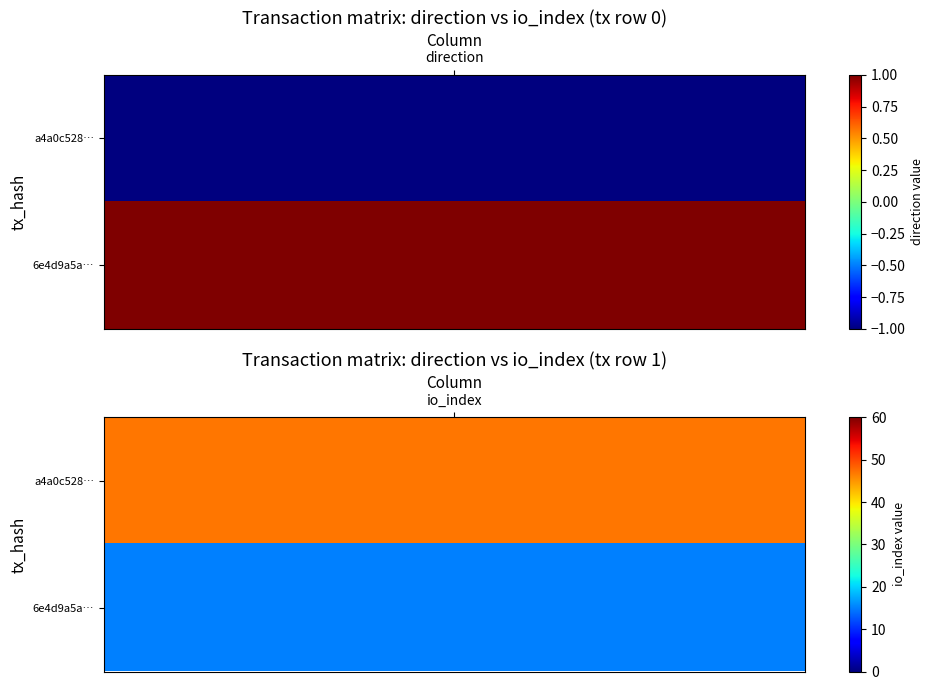

Rank the series by their maximum value, from lowest to highest.

6e4d9a5a6c365bb8dbbaf8313865d7679e76245, a4a0c5285e21976f22a77aac62cac5b5ff3bd9f